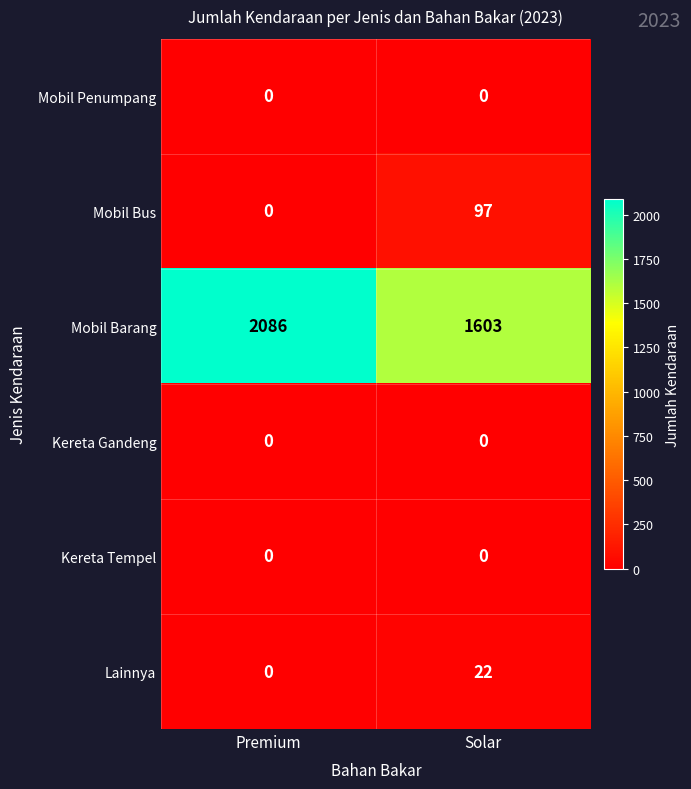

How many data points does each series have?

2